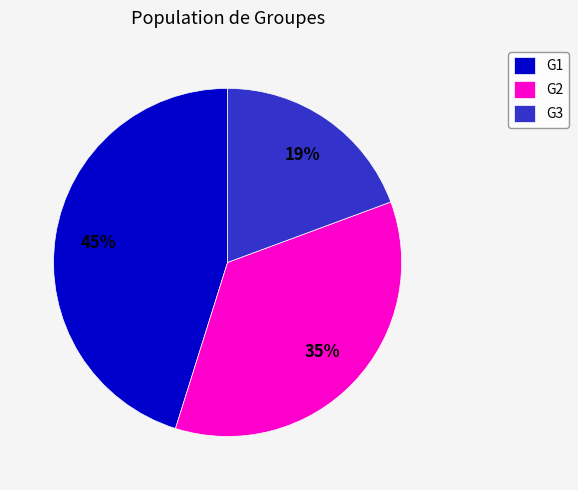

Approximately how many times larger is the value at G3 compared to G2?

0.5